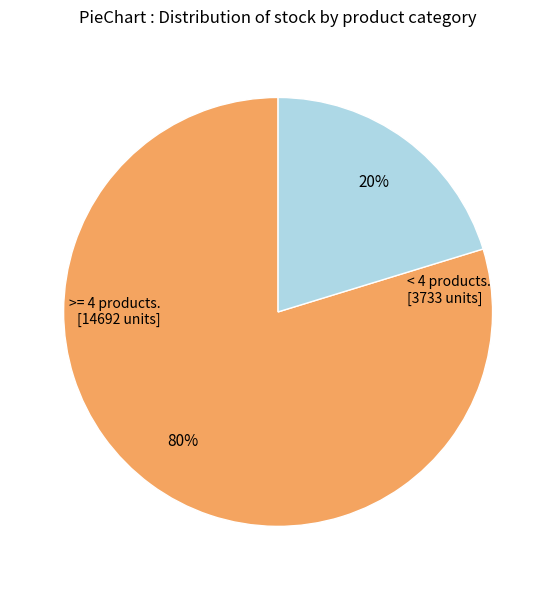

Does any single category account for the majority?

Yes